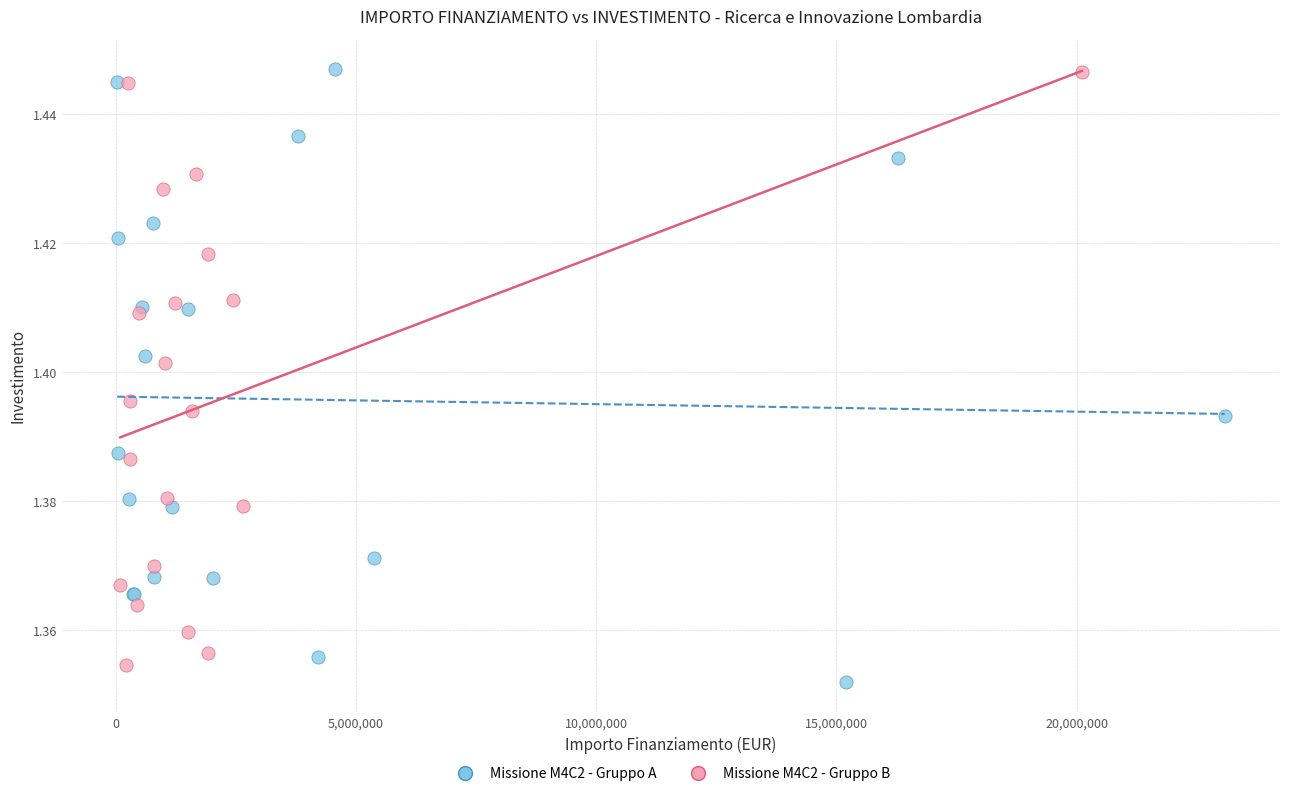

Which series reaches the minimum Y coordinate?

Missione M4C2 - Gruppo A